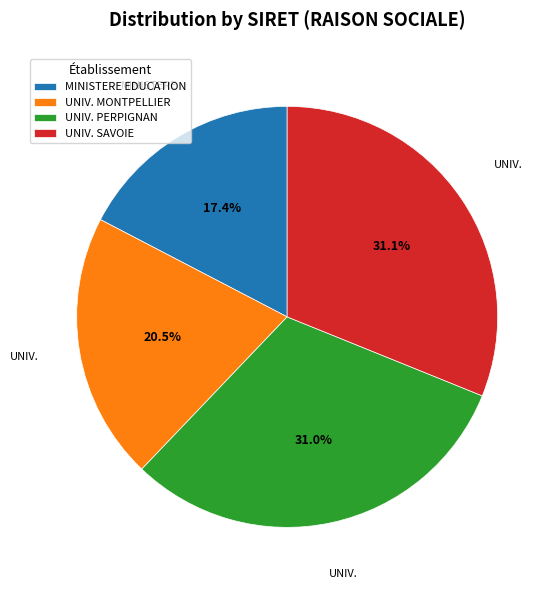

What is the ratio of the value at UNIV. SAVOIE to the value at MINISTERE EDUCATION?

1.8